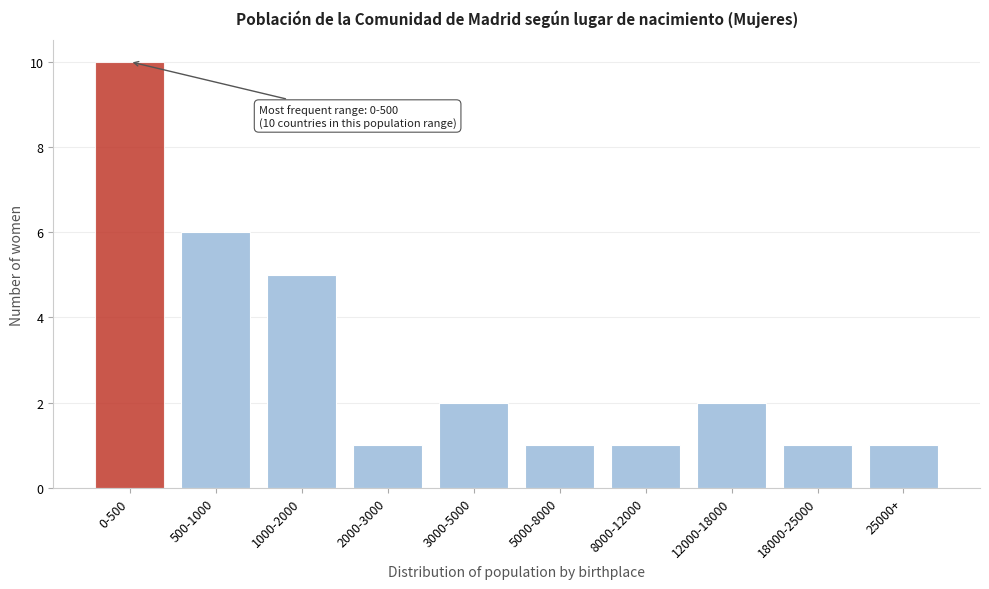

Reading left to right, what are all the values shown in this chart?

0-500=10	500-1000=6	1000-2000=5	2000-3000=1	3000-5000=2	5000-8000=1	8000-12000=1	12000-18000=2	18000-25000=1	25000+=1